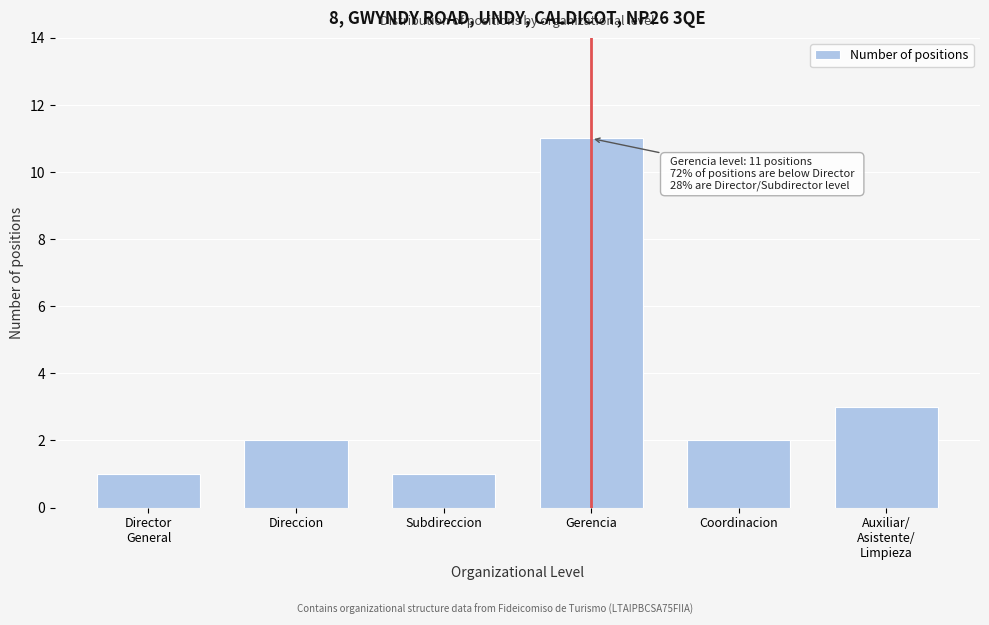

Reading left to right, what are all the values shown in this chart?

1	2	1	11	2	3